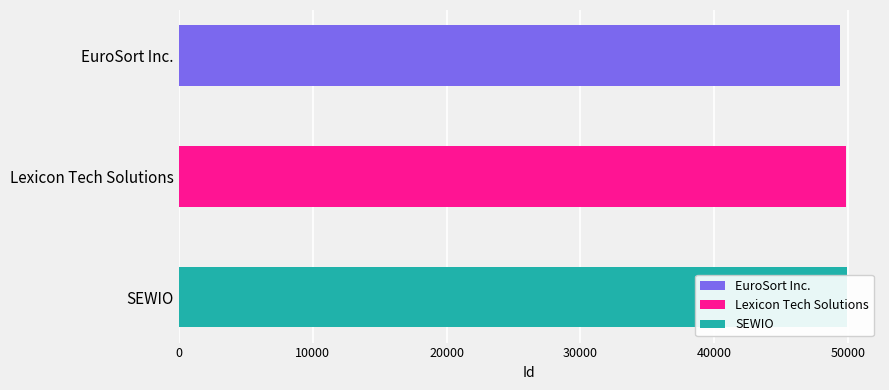

What value does the data have at EuroSort Inc.?

49378